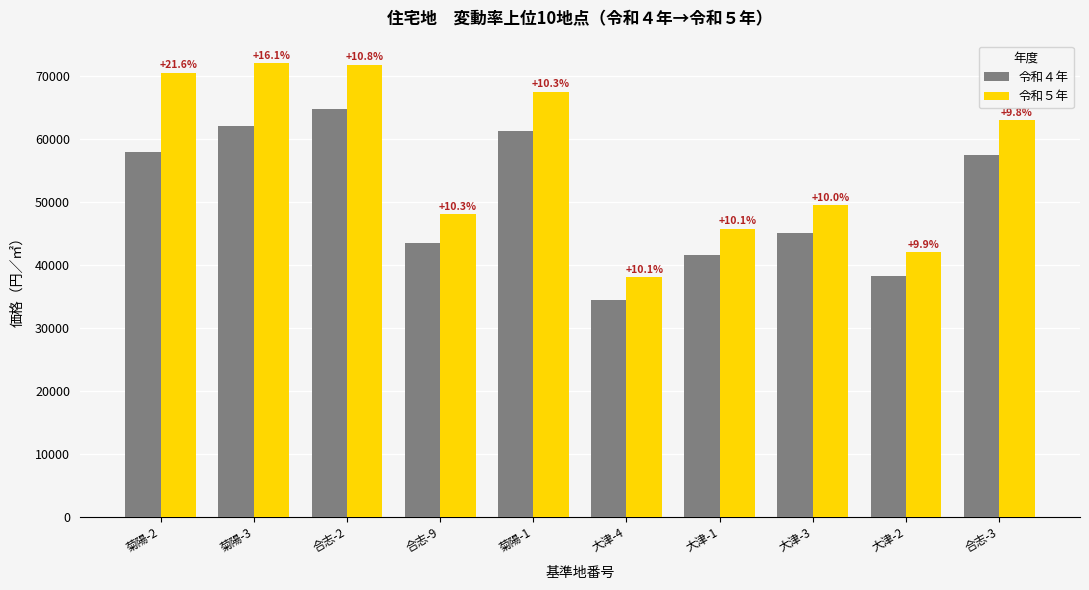

How many bars are there in total?

20